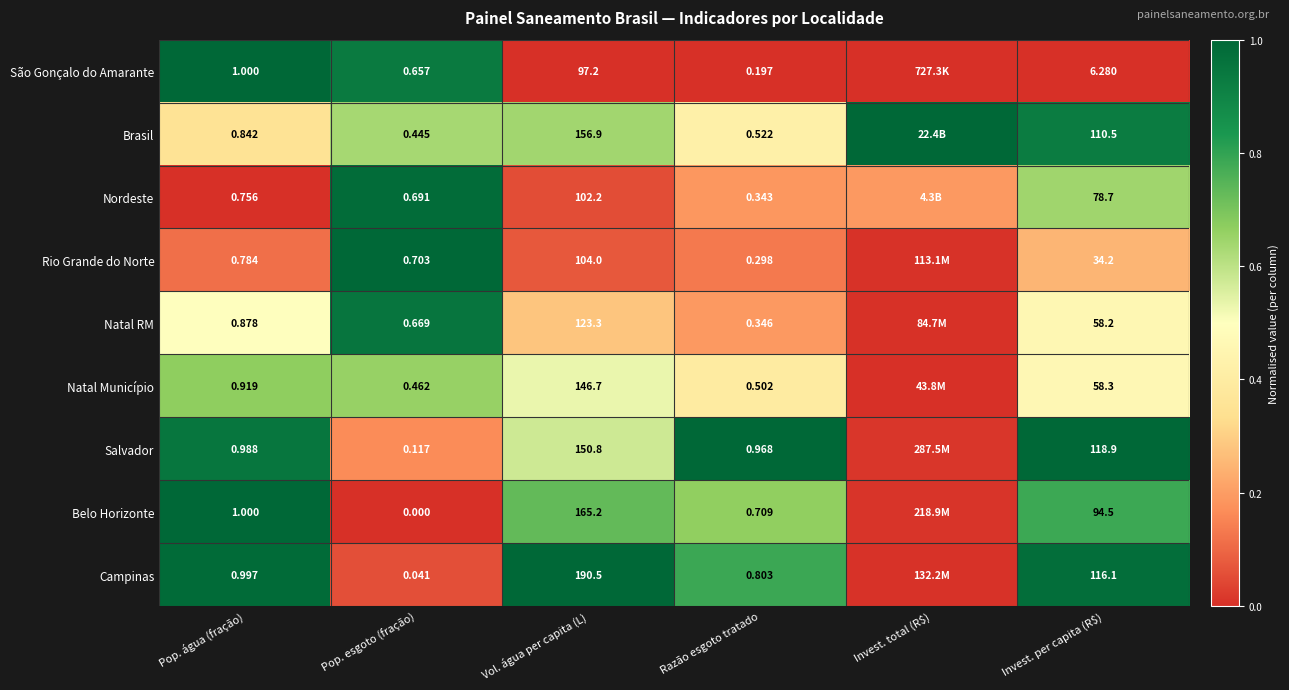

Which series changed the most between Pop. água (fração) and Vol. água per capita (L)?

Campinas